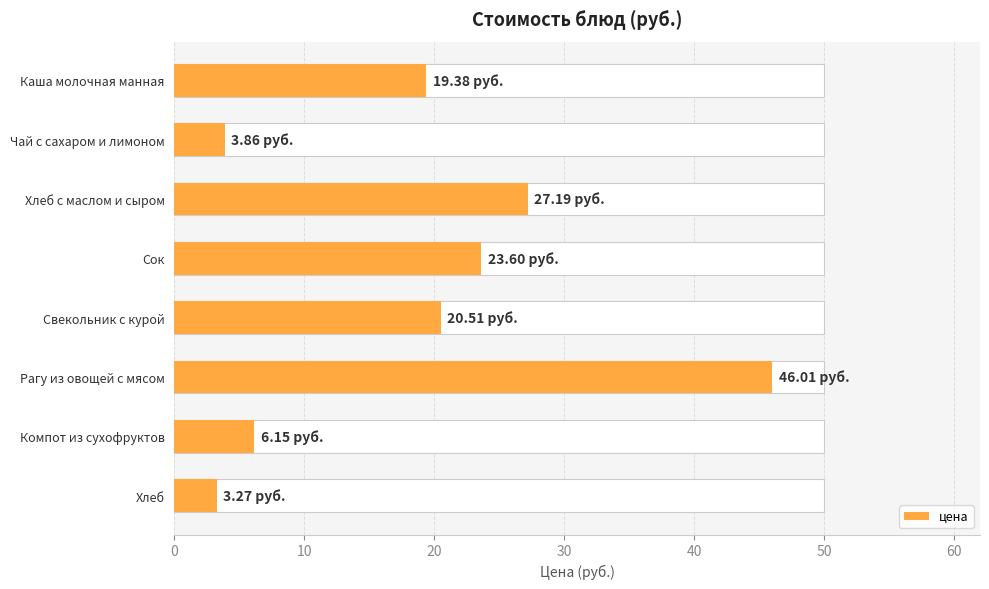

What is the maximum value shown in the chart?

46.0